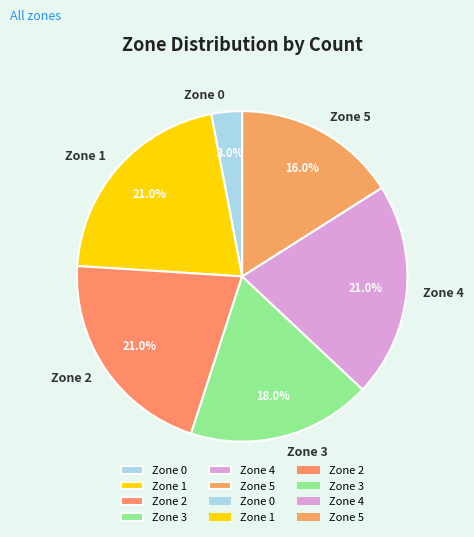

What portion of the pie excludes Zone 4?

79.0%